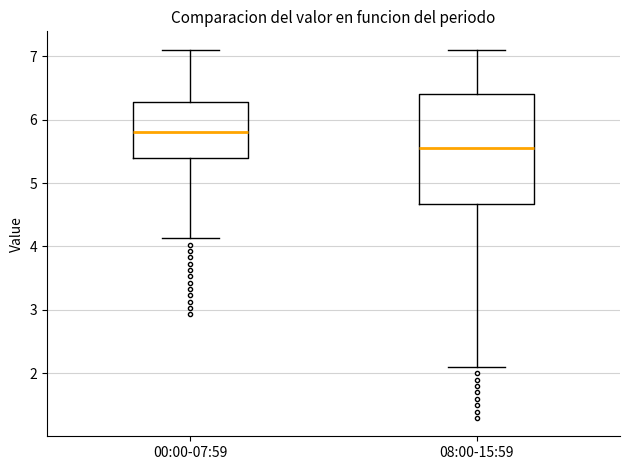

Where is the lower edge of the box for 08:00-15:59 on the y-axis? The values are not printed on the chart, so give them approximately, as read against the axis.

4.7